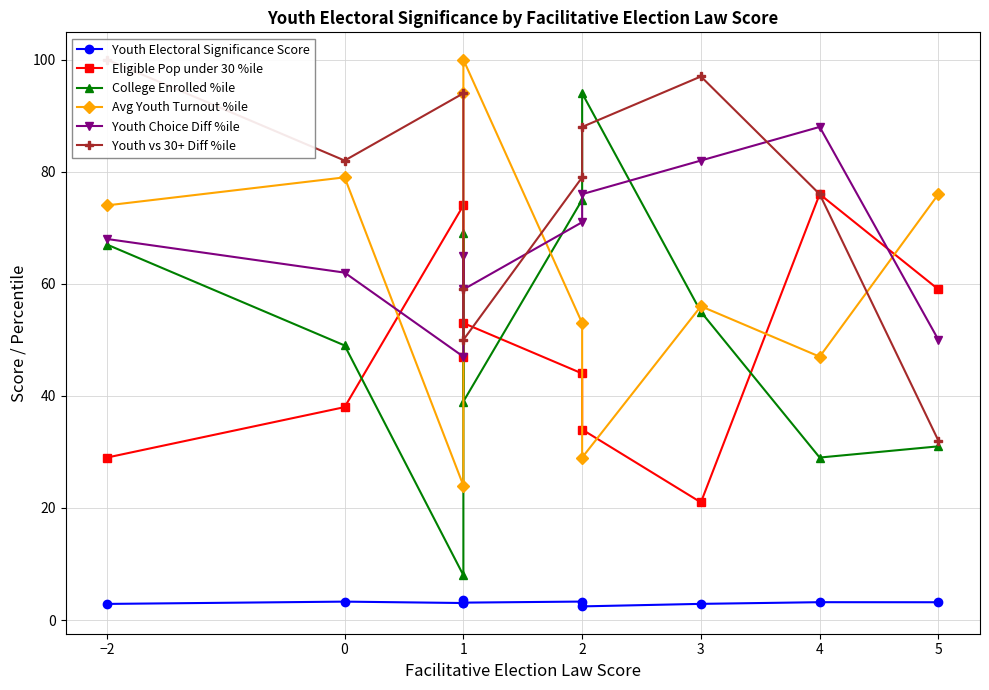

How many interior local peaks does the College Enrolled %ile series have?

2